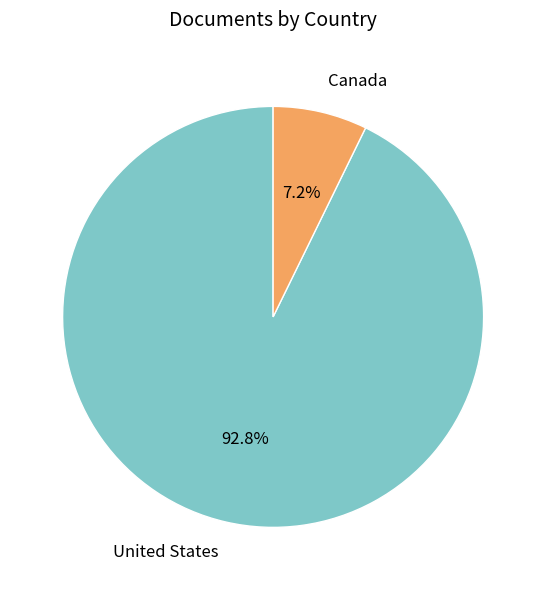

To the nearest percent, what is the average slice percentage?

50%